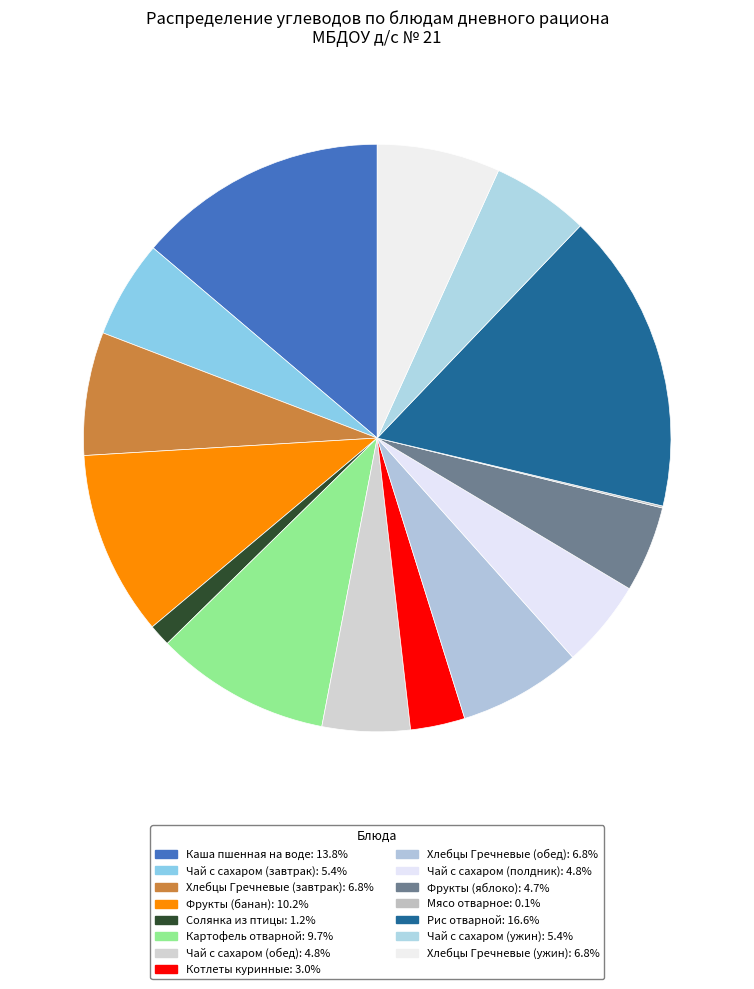

Does Чай с сахаром (ужин) represent more than half of the total?

No